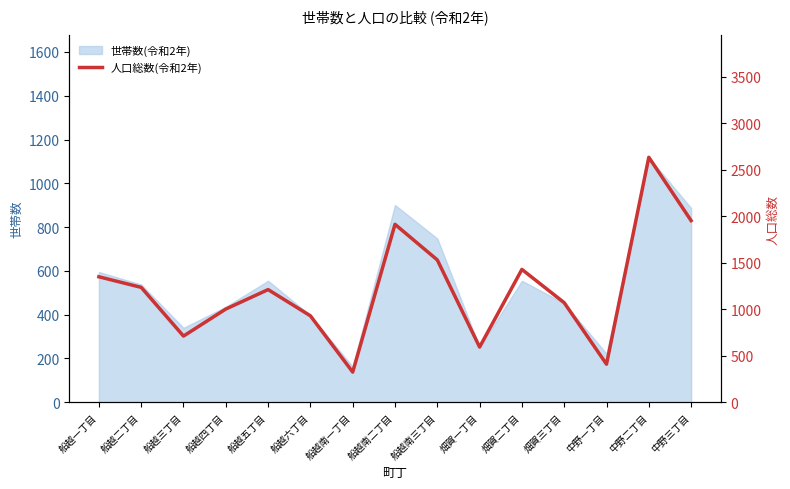

What is the ratio of the value at 中野二丁目 to the value at 畑賀三丁目?

2.5